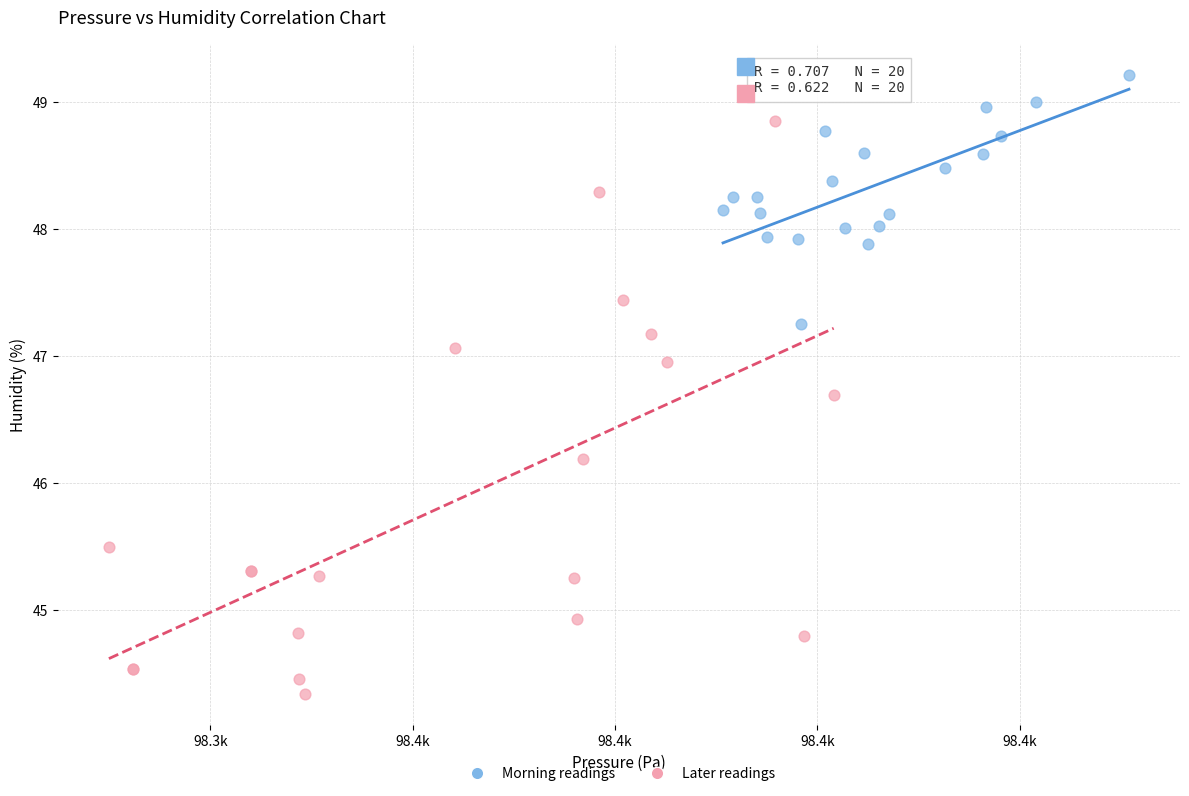

Which series contains the highest Y value?

Morning readings